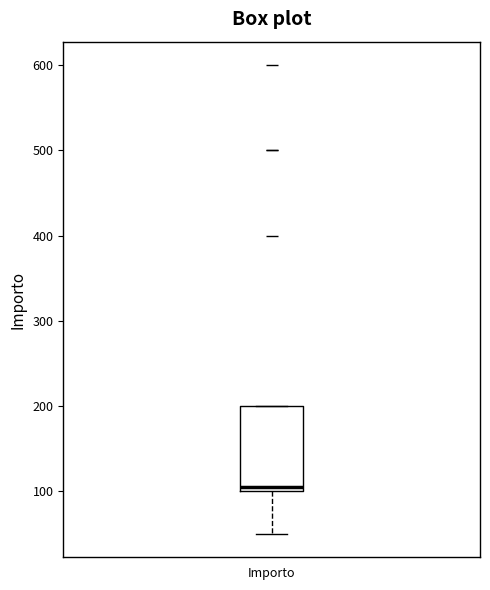

Where does the lower whisker of the box for Importo end on the y-axis? The values are not printed on the chart, so give them approximately, as read against the axis.

50